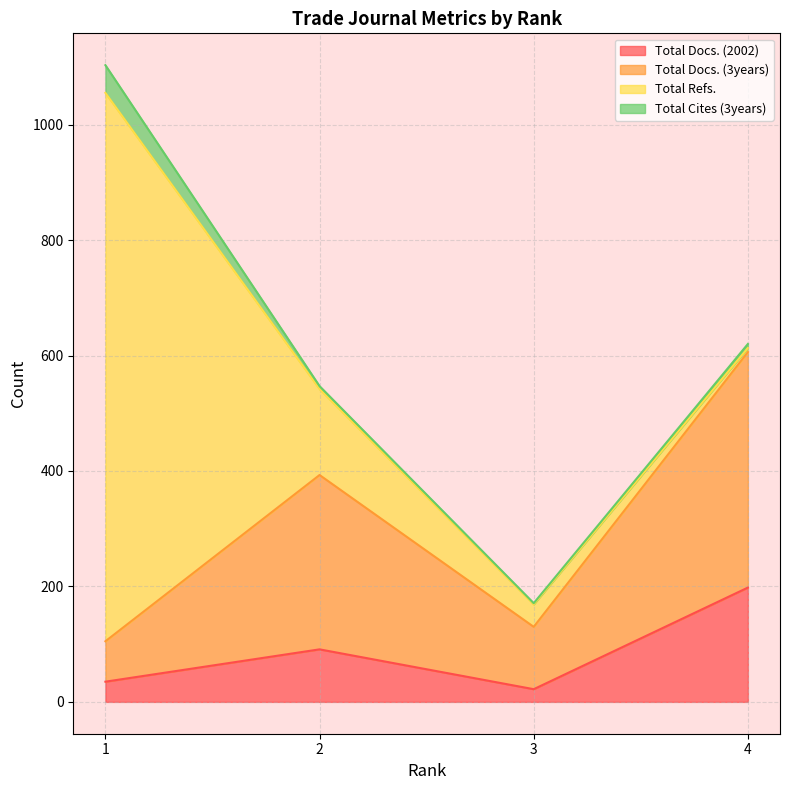

The value of Total Docs. (2002) at 4 is 134. True or false?

False